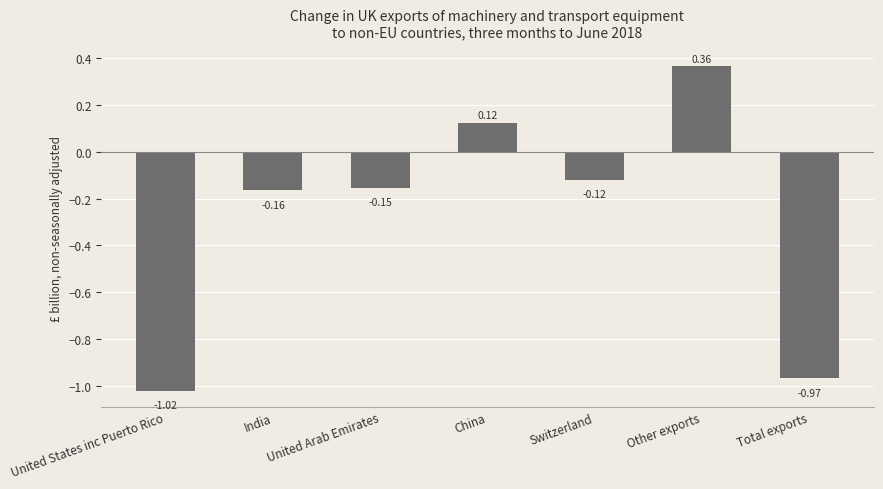

What is the average value?

-0.3